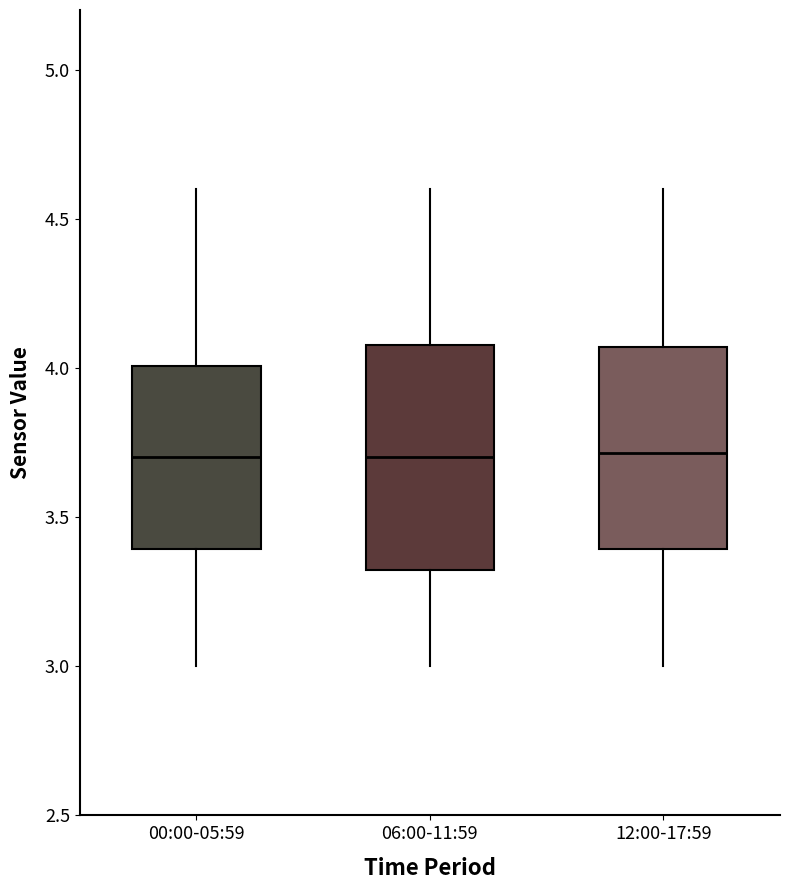

Which box is the tallest, from its lower edge to its upper edge?

06:00-11:59